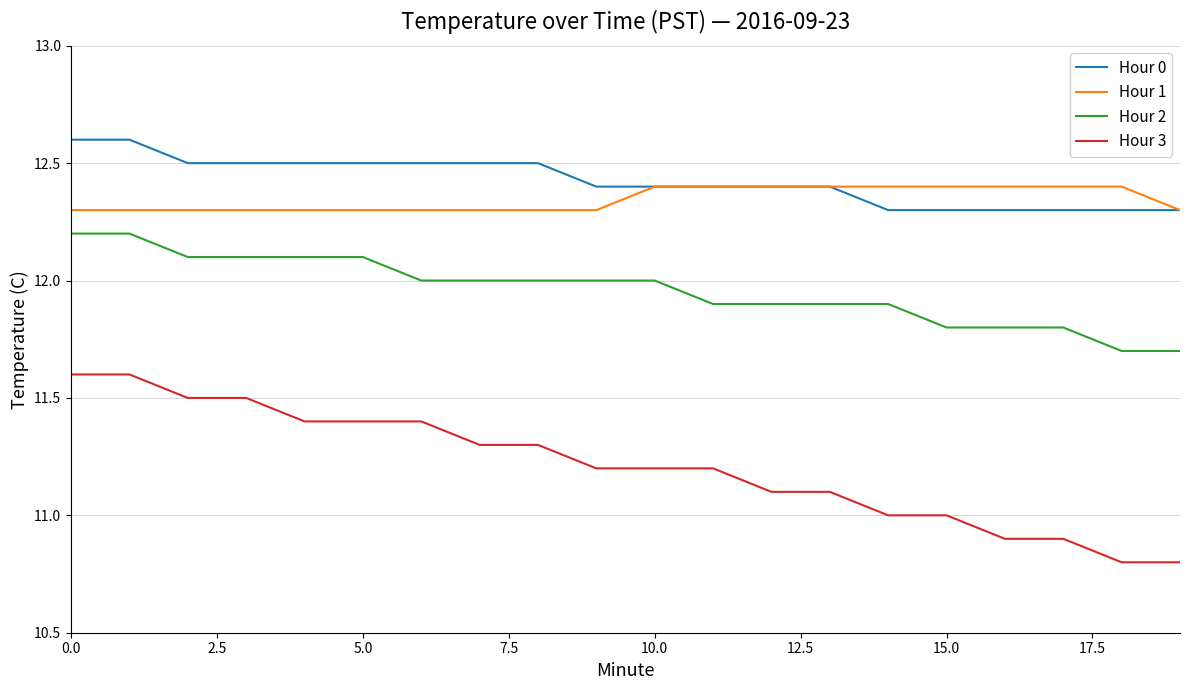

Reading left to right, list all the values displayed in this chart.

Hour 0: 12.6	12.6	12.5	12.5	12.5	12.5	12.5	12.5	12.5	12.4	12.4	12.4	12.4	12.4	12.3	12.3	12.3	12.3	12.3	12.3
Hour 1: 12.3	12.3	12.3	12.3	12.3	12.3	12.3	12.3	12.3	12.3	12.4	12.4	12.4	12.4	12.4	12.4	12.4	12.4	12.4	12.3
Hour 2: 12.2	12.2	12.1	12.1	12.1	12.1	12.0	12.0	12.0	12.0	12.0	11.9	11.9	11.9	11.9	11.8	11.8	11.8	11.7	11.7
Hour 3: 11.6	11.6	11.5	11.5	11.4	11.4	11.4	11.3	11.3	11.2	11.2	11.2	11.1	11.1	11.0	11.0	10.9	10.9	10.8	10.8